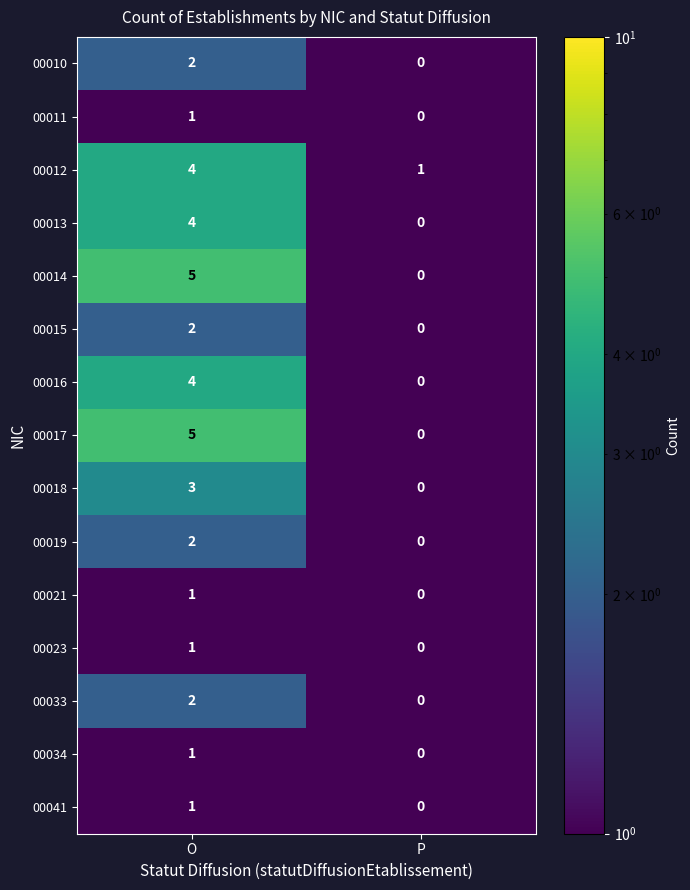

True or false: 00018 has a value of 1 at P.

False